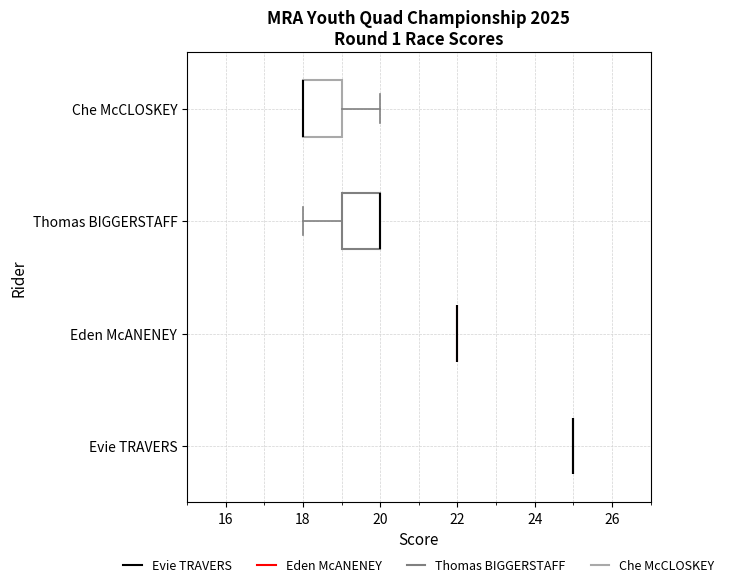

Reading bottom to top, read every box against the x-axis: the position of its median line, the range the box covers, and the ends of its whiskers. The values are not printed on the chart, so give them approximately, as read against the axis.

Evie TRAVERS: box collapsed to a line at 25, whiskers 25 to 25
Eden McANENEY: box collapsed to a line at 22, whiskers 22 to 22
Thomas BIGGERSTAFF: median 20 (drawn on the box's right edge), box 19 to 20, whiskers 18 to 20
Che McCLOSKEY: median 18 (drawn on the box's left edge), box 18 to 19, whiskers 18 to 20